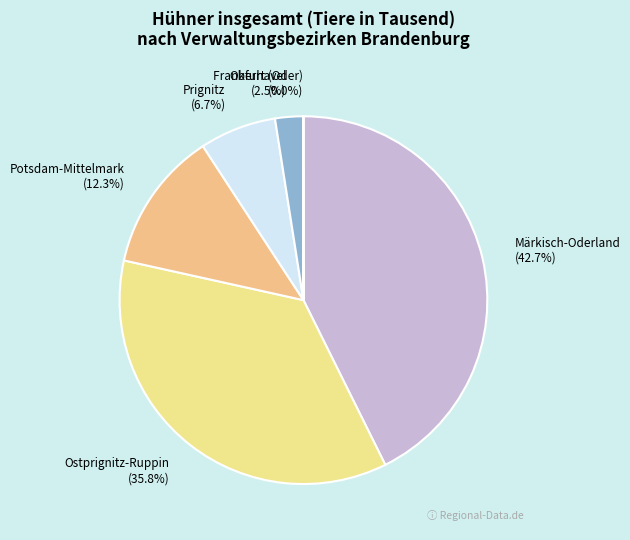

Is there any slice that represents more than half of the pie?

No